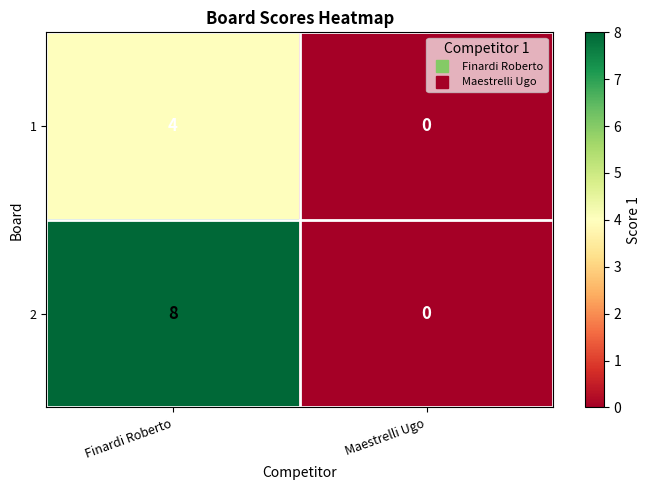

What is the sum of all 1 values?

4